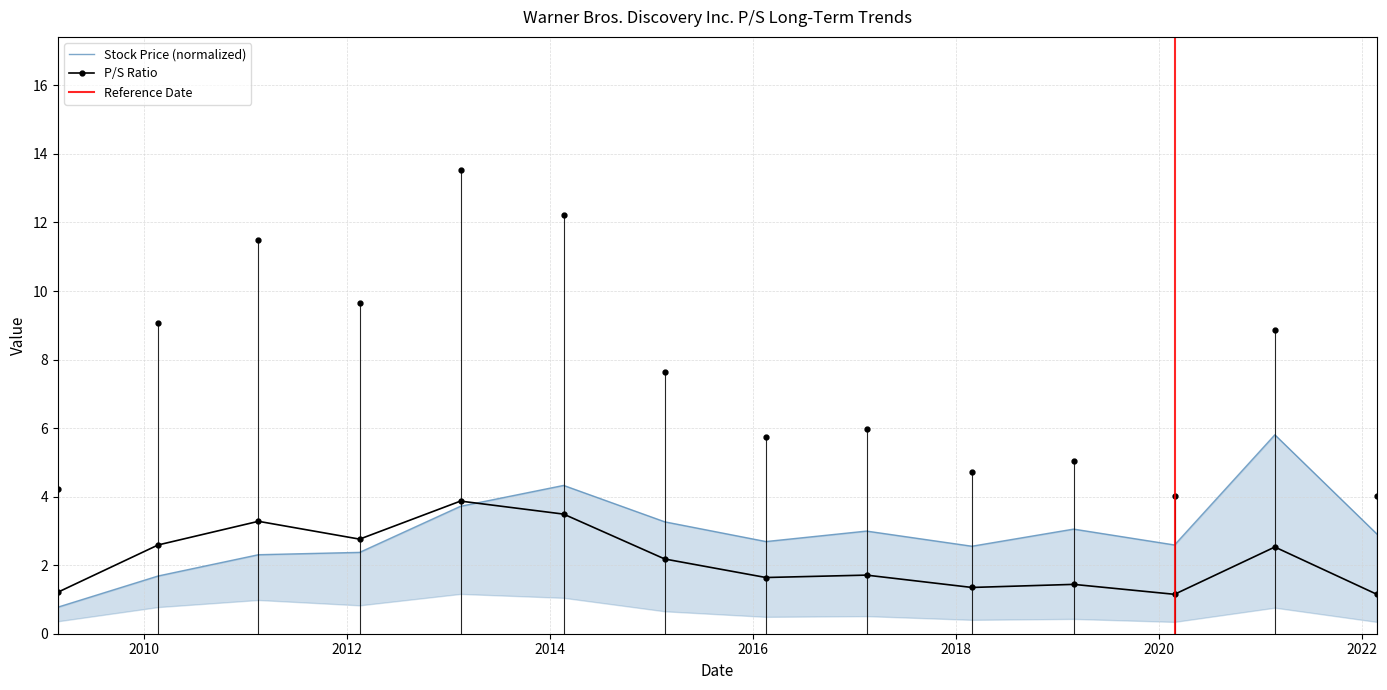

True or false: Stock Price has more than 0 points higher than both neighbors.

True